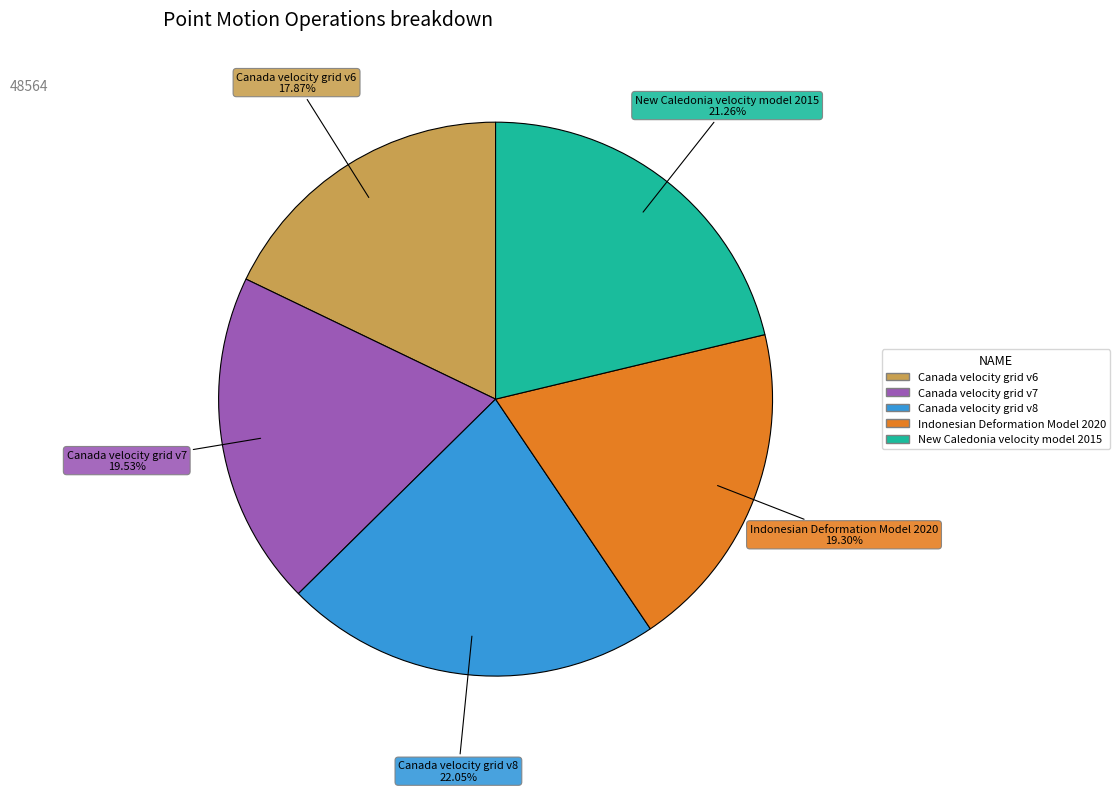

What is the ratio of the value at Canada velocity grid v7 to the value at Indonesian Deformation Model 2020?

1.0